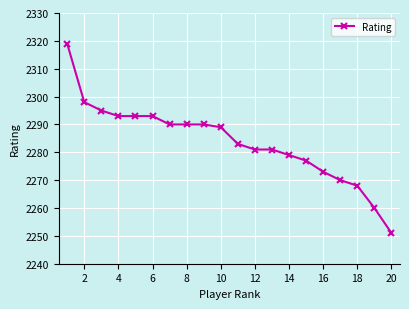

Reading left to right, transcribe all the data shown in this chart.

2319	2298	2295	2293	2293	2293	2290	2290	2290	2289	2283	2281	2281	2279	2277	2273	2270	2268	2260	2251